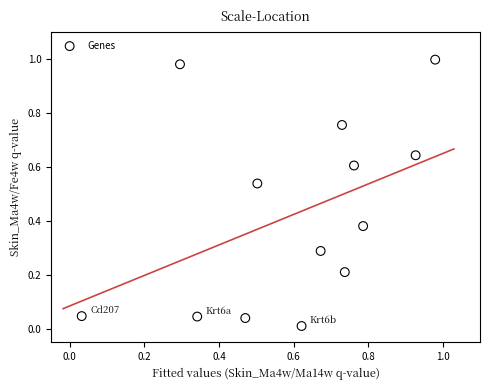

What is the range of X values (max minus min)?

0.9